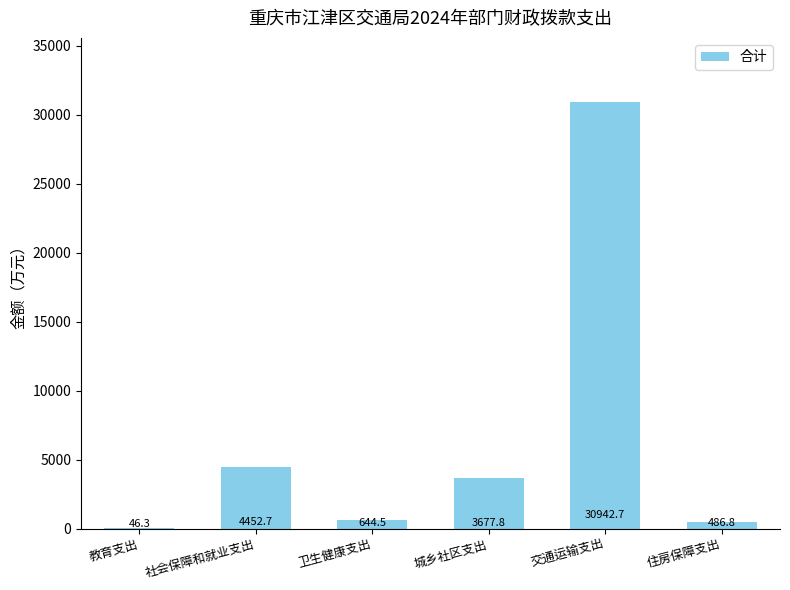

True or false: the data shows 46048.0 at 交通运输支出.

False